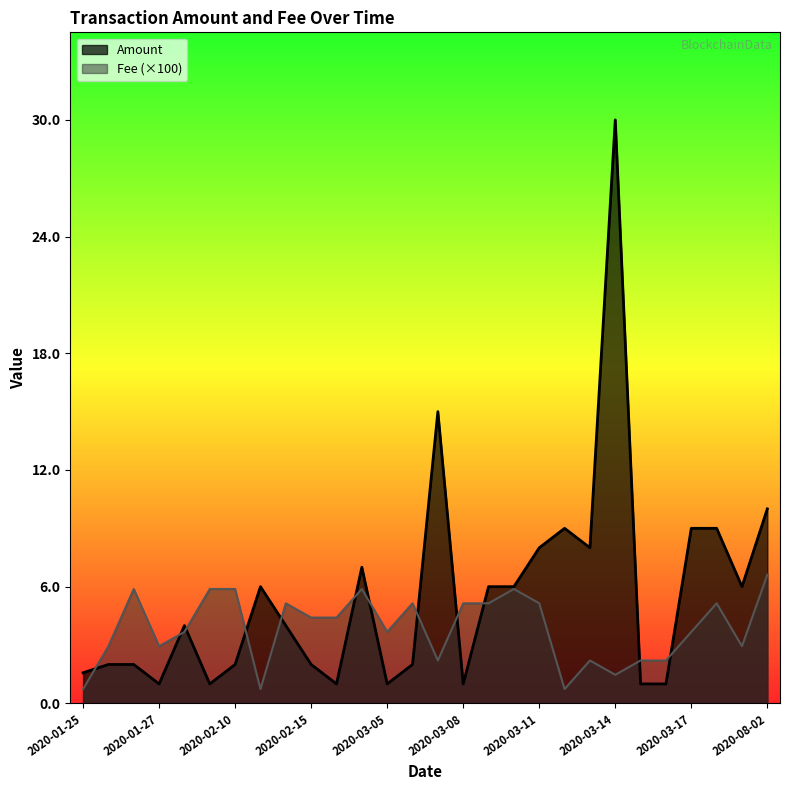

At which category is the sum across all series the highest?

2020-03-14